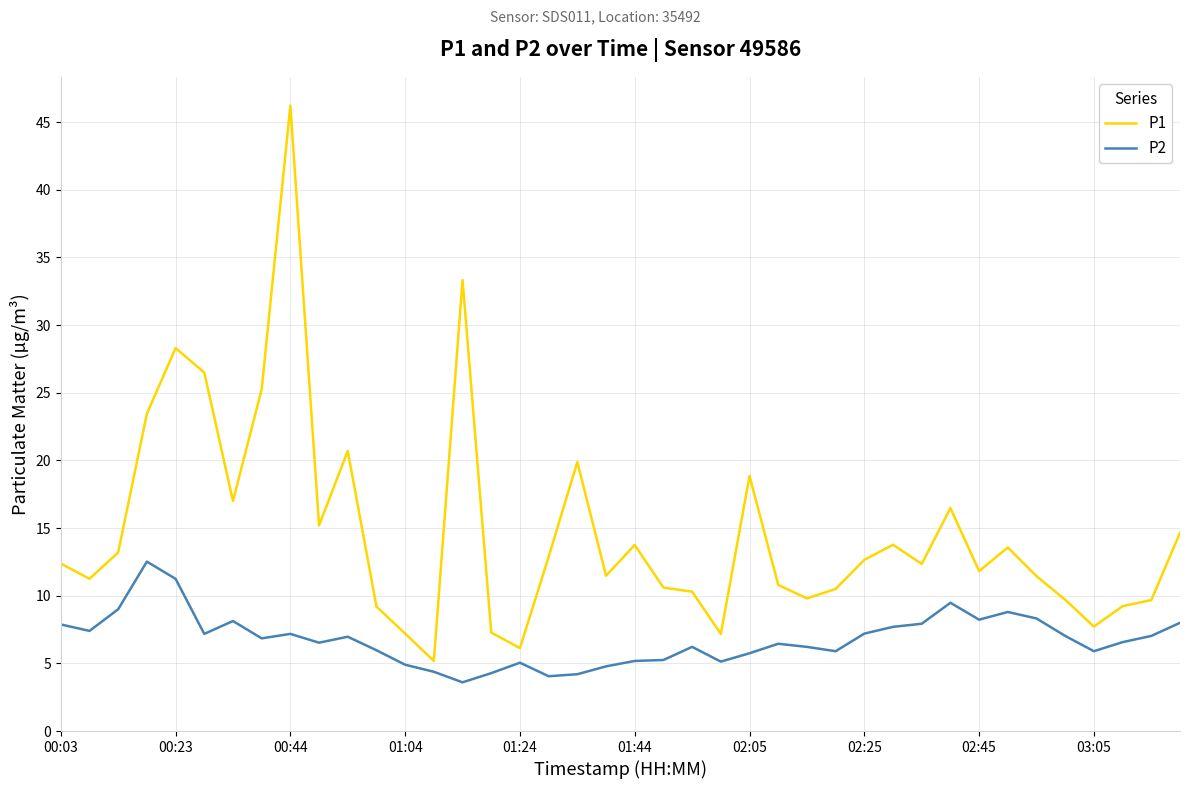

List the series in order of their peak value, highest first.

P1, P2